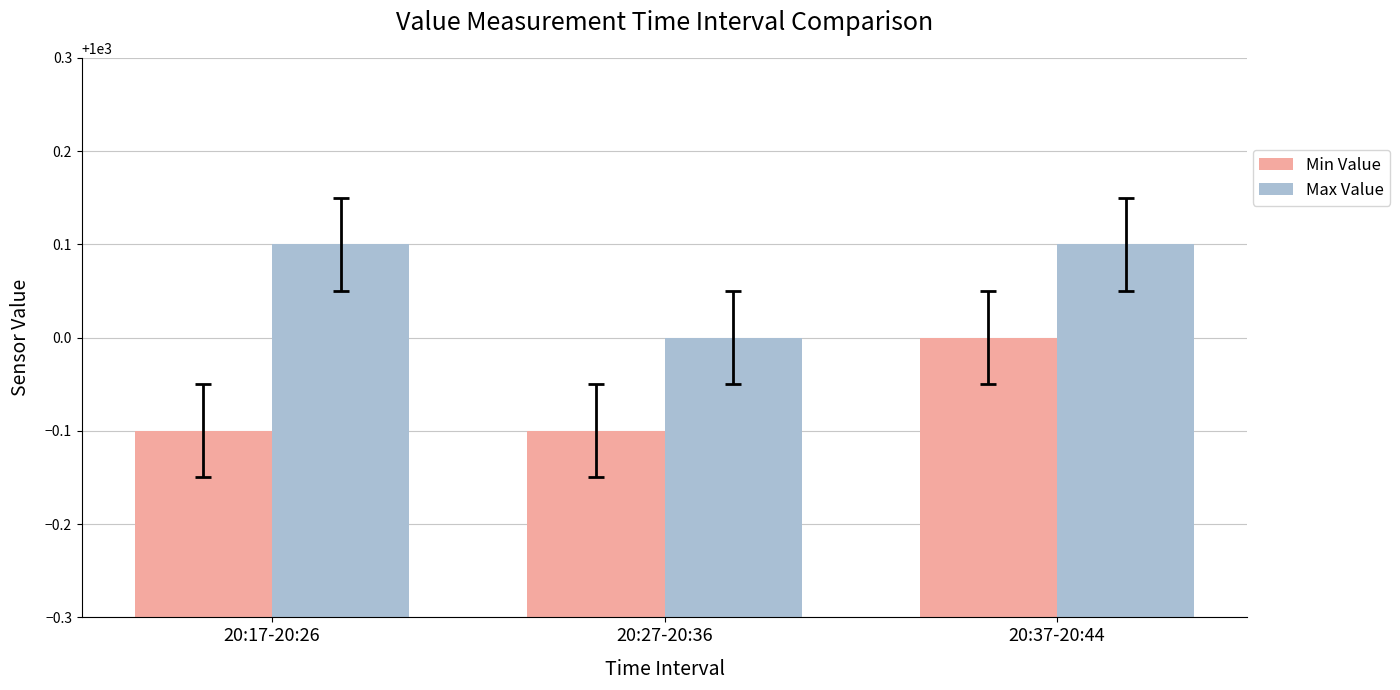

What is the approximate value of Max Value at 20:37-20:44?

1000.1